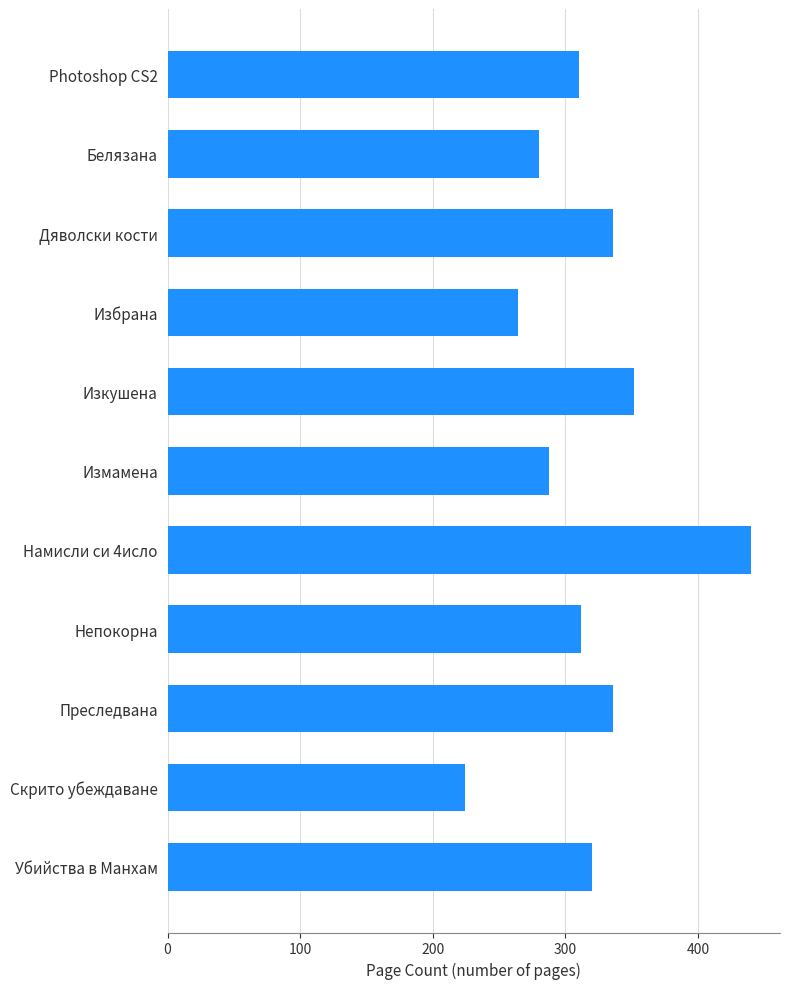

What is the average value?

315